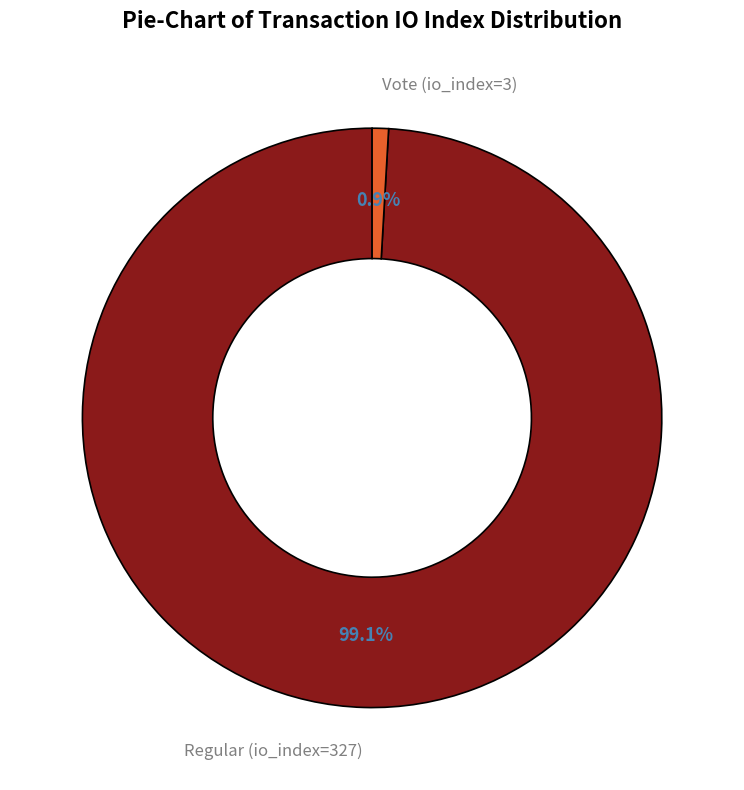

How many slices are in this pie chart?

2